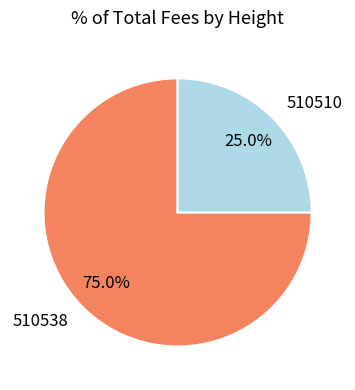

What percentage is the 510510 slice, to the nearest percent?

25%